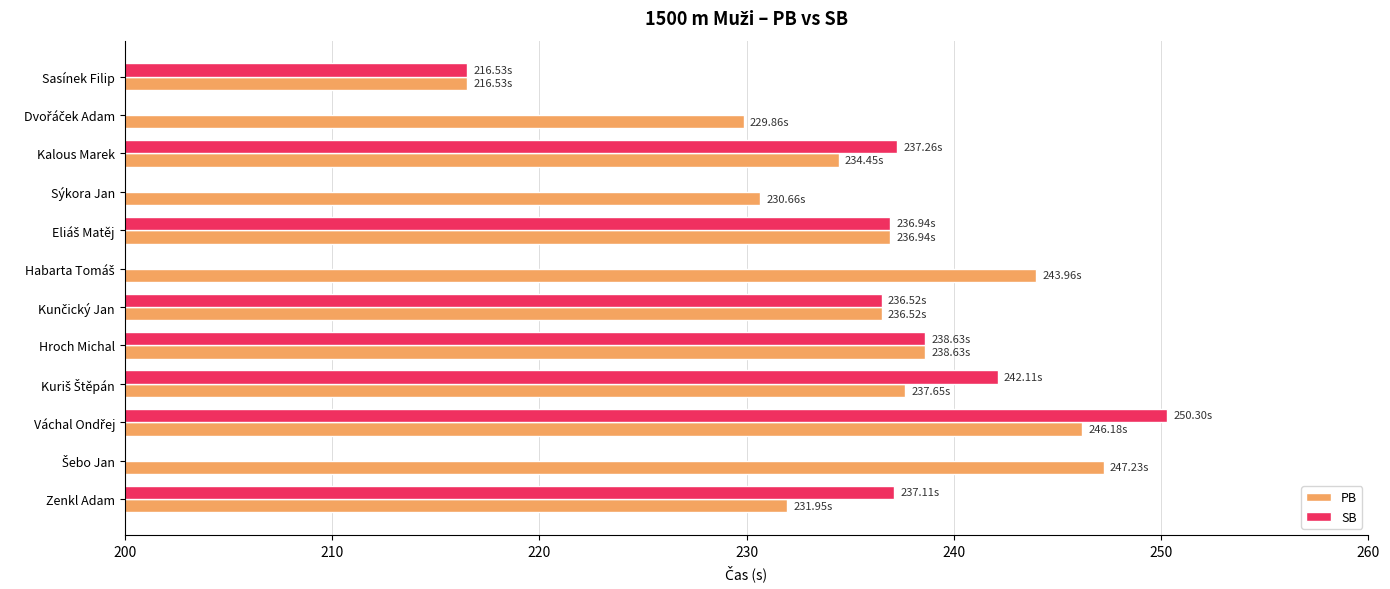

What is the sum of the PB values at Hroch Michal and Sasínek Filip?

455.2